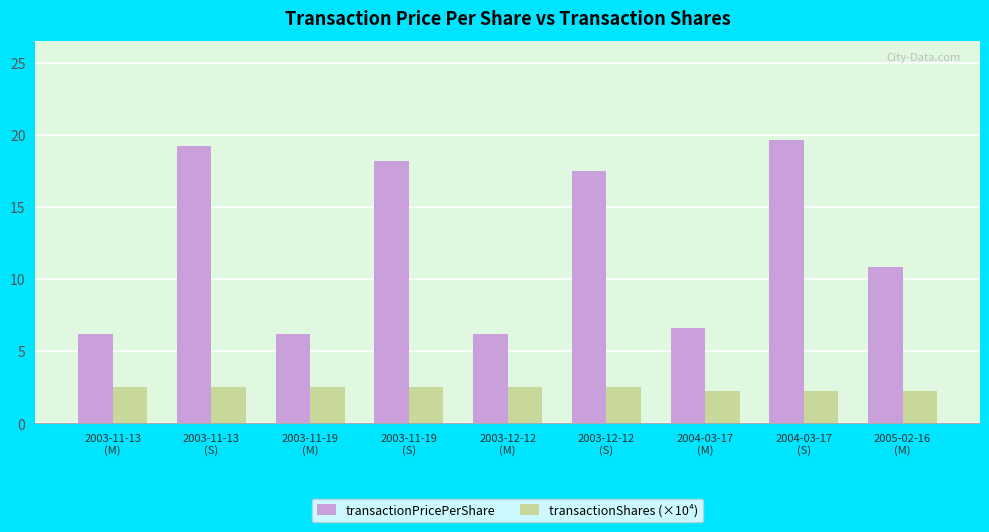

What are all the series names shown in the legend?

transactionPricePerShare, transactionShares (×10⁴)